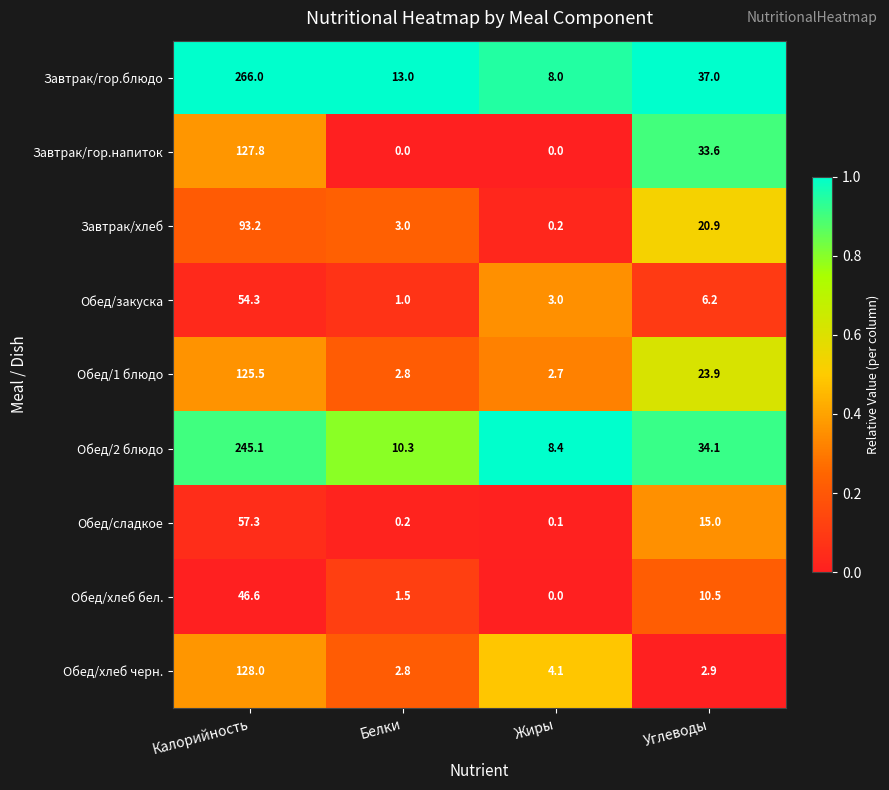

What is the average value of the Завтрак/гор.напиток series?

40.4